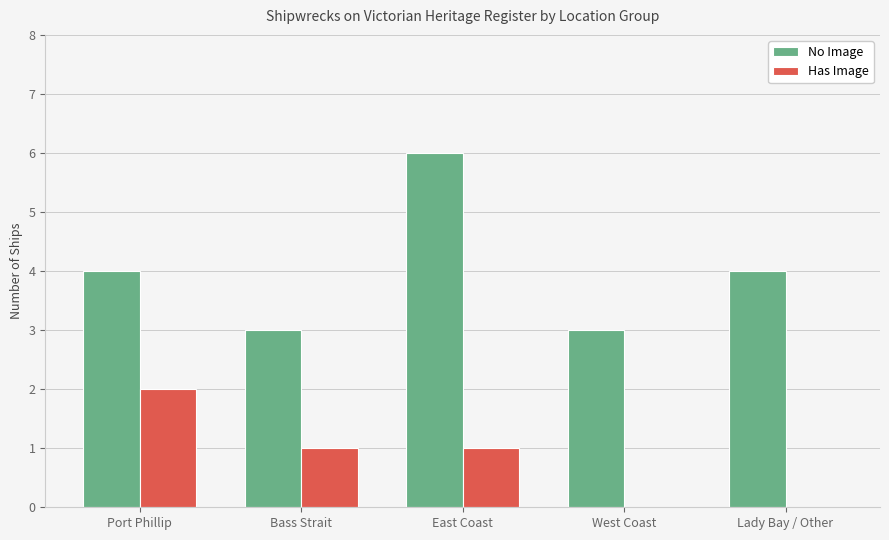

What is the sum of all No Image values?

20